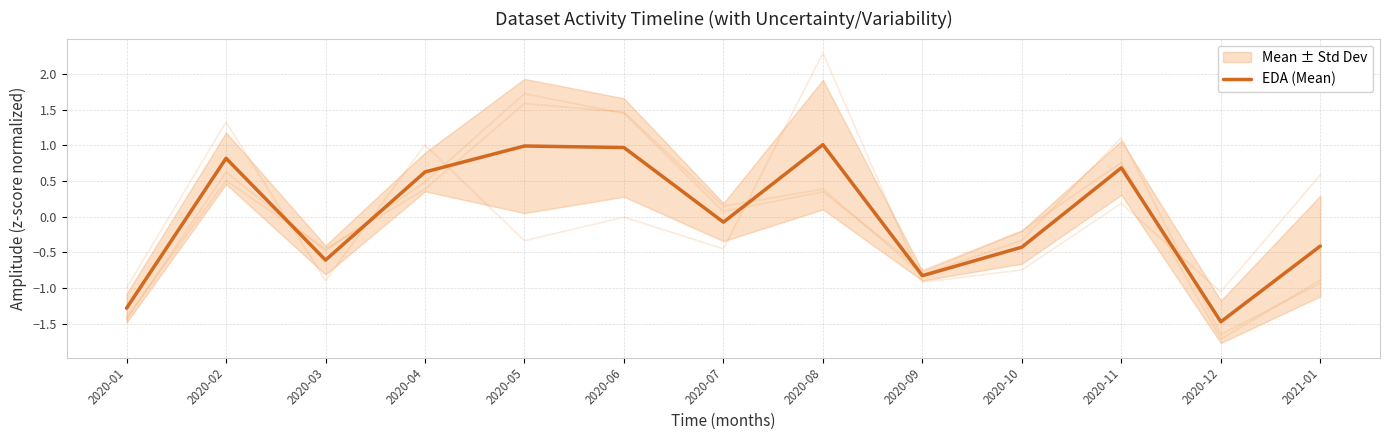

How many values are below zero?

7